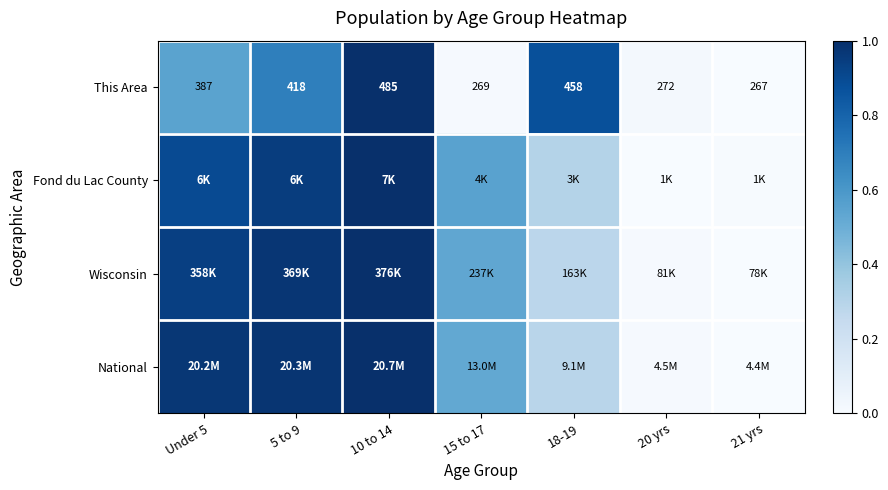

At how many categories does at least one series exceed 0?

7